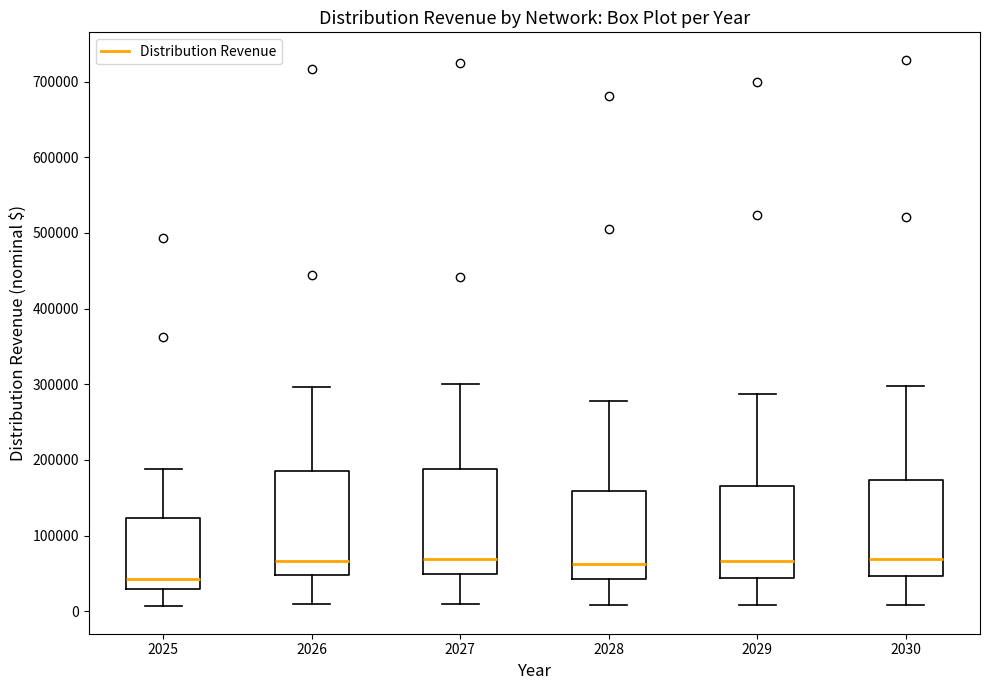

Reading left to right, transcribe this box plot: for each box, give where its median line is, the range the box spans, and where its two whiskers end, as read against the y-axis. The values are not printed on the chart, so give them approximately, as read against the axis.

2025: median 40000, box 30000 to 120000, whiskers 10000 to 190000
2026: median 70000, box 50000 to 180000, whiskers 10000 to 300000
2027: median 70000, box 50000 to 190000, whiskers 10000 to 300000
2028: median 60000, box 40000 to 160000, whiskers 10000 to 280000
2029: median 70000, box 40000 to 170000, whiskers 10000 to 290000
2030: median 70000, box 50000 to 170000, whiskers 10000 to 300000